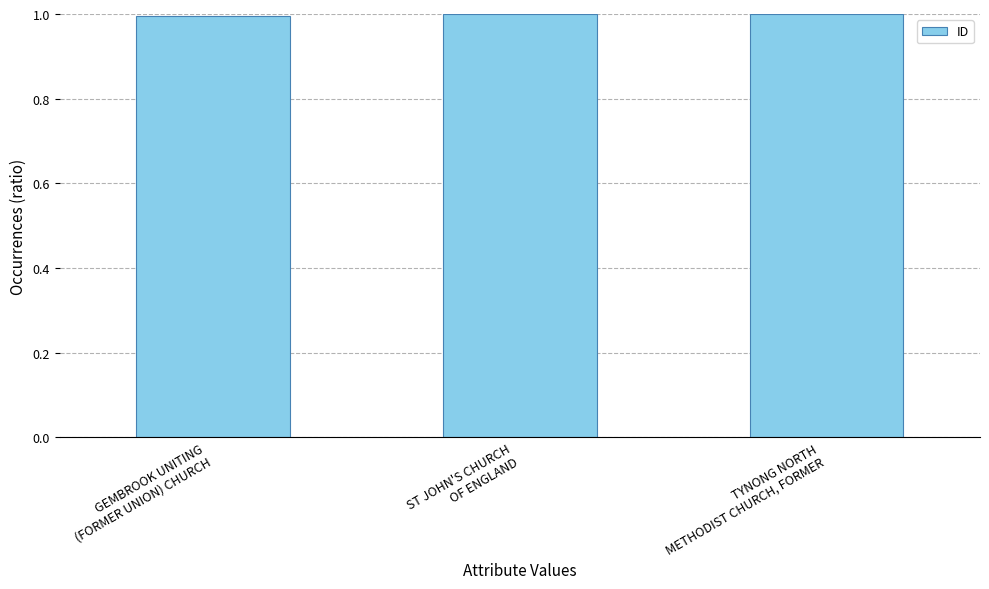

Rank the categories by value from lowest to highest.

GEMBROOK UNITING
(FORMER UNION) CHURCH, ST JOHN'S CHURCH
OF ENGLAND, TYNONG NORTH
METHODIST CHURCH, FORMER